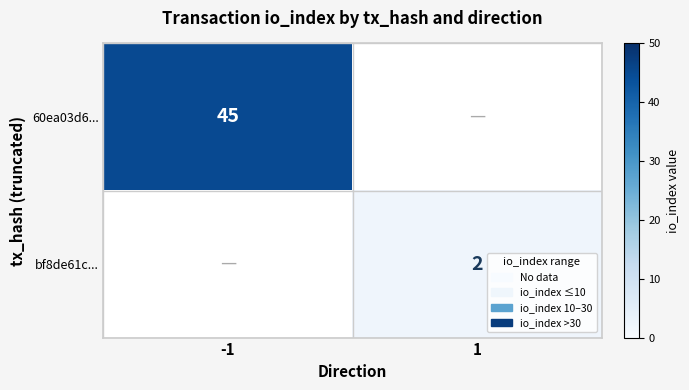

True or false: 60ea03d6... has a value of 45 at -1.

True